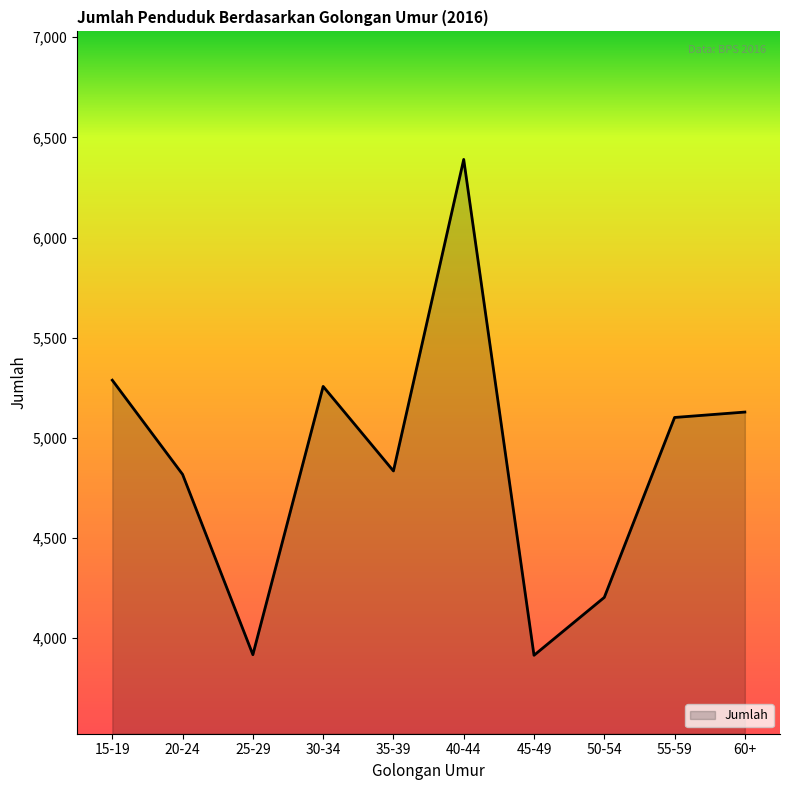

True or false: the data shows 4835 at 35-39.

True